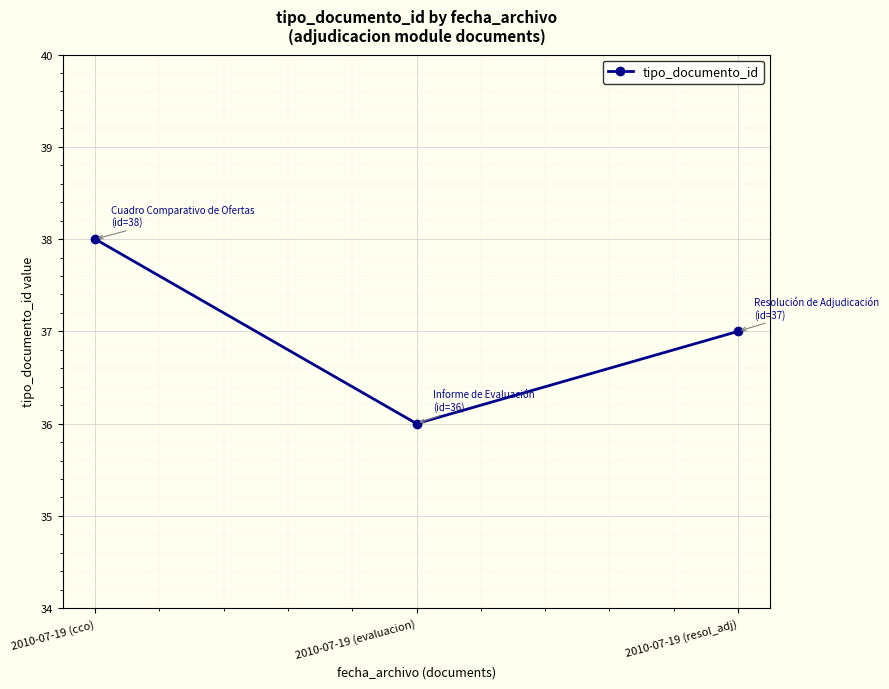

How many values are below 37?

1